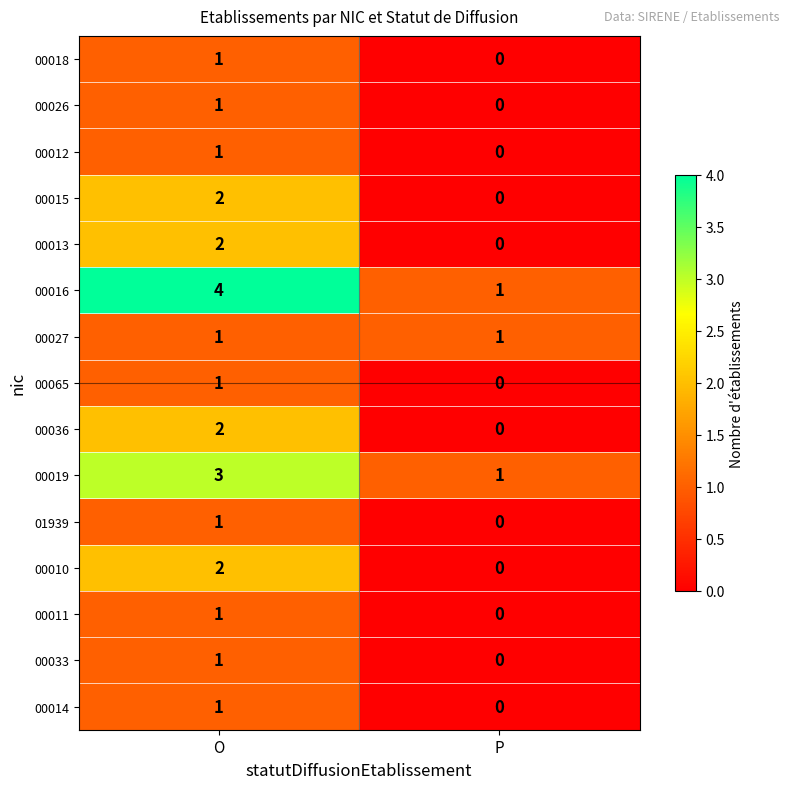

Which series has the widest spread of values?

00016